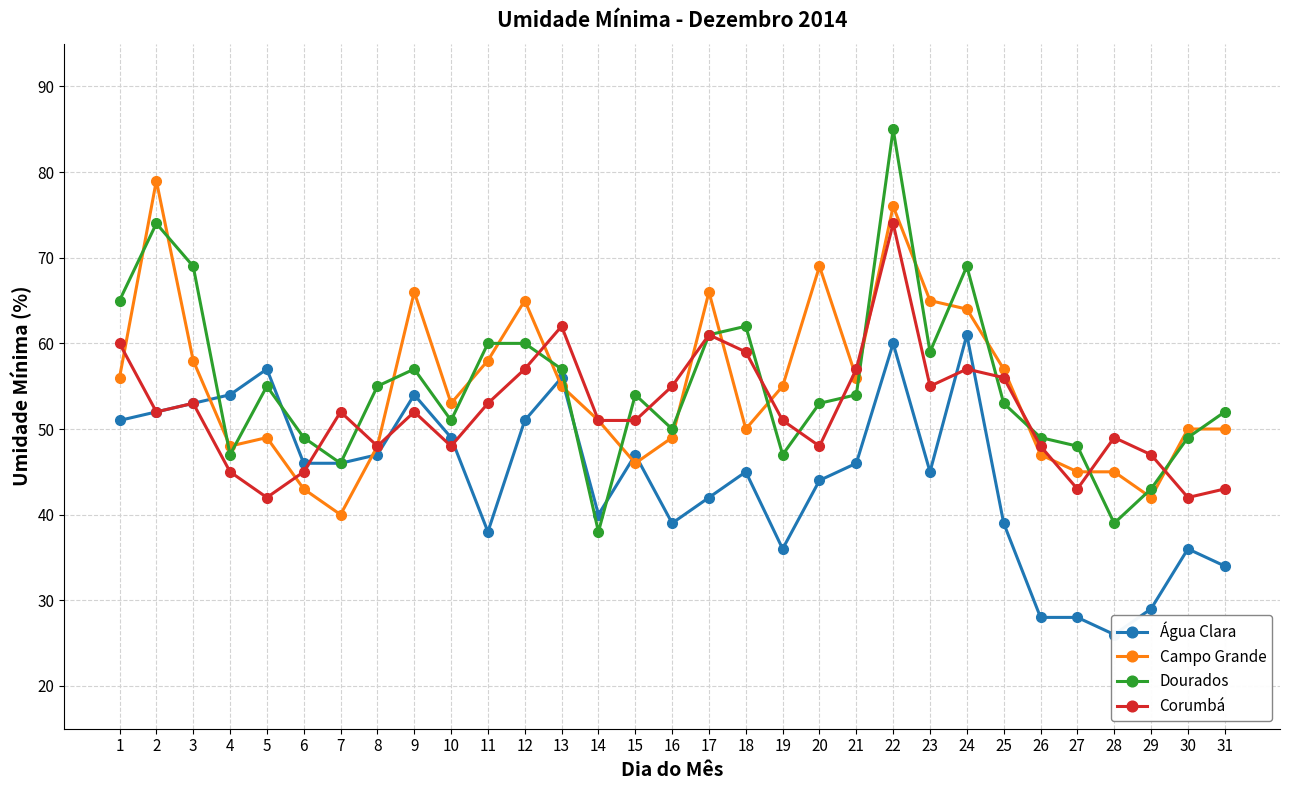

What is the difference between the highest and lowest values at 24?

12